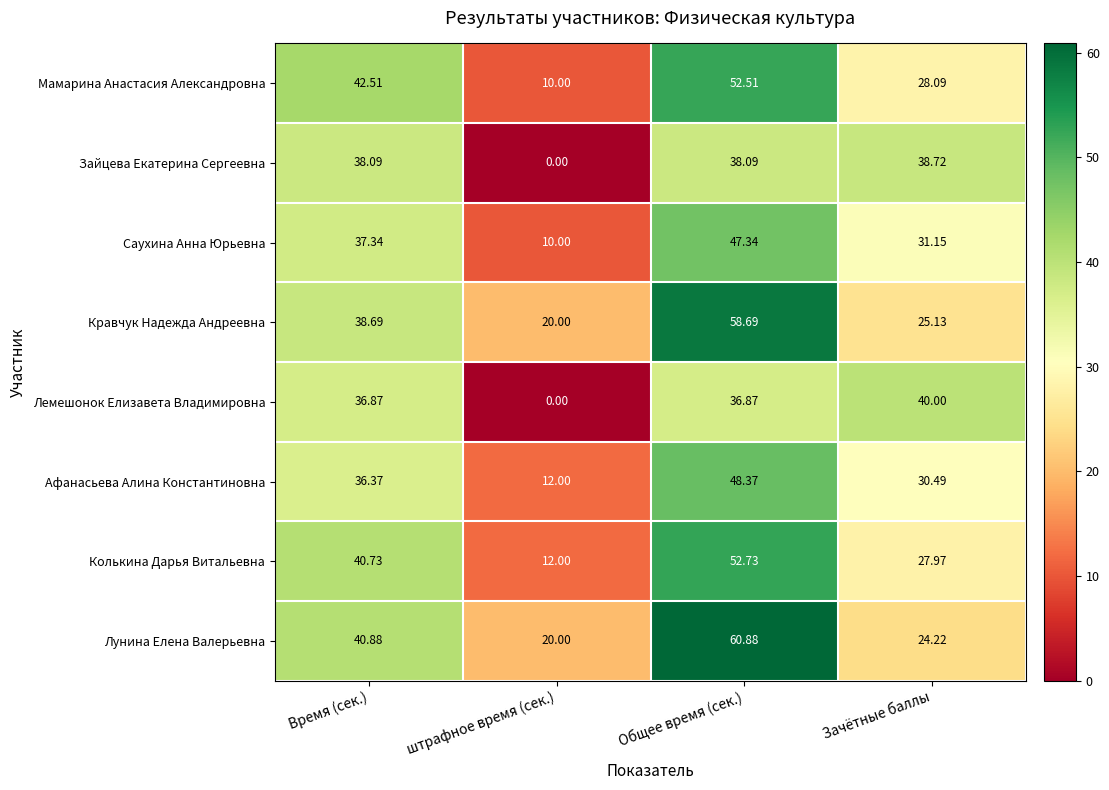

Which series has the widest spread of values?

Мамарина Анастасия Александровна